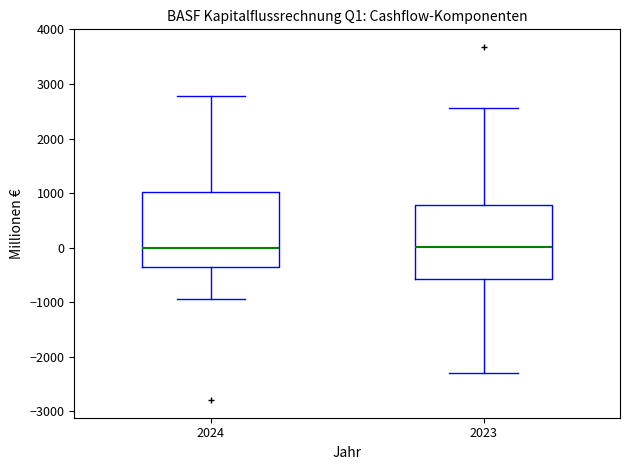

Reading left to right, transcribe this box plot: for each box, give where its median line is, the range the box spans, and where its two whiskers end, as read against the y-axis. The values are not printed on the chart, so give them approximately, as read against the axis.

2024: median 0, box -400 to 1000, whiskers -900 to 2800
2023: median 0, box -600 to 800, whiskers -2300 to 2600